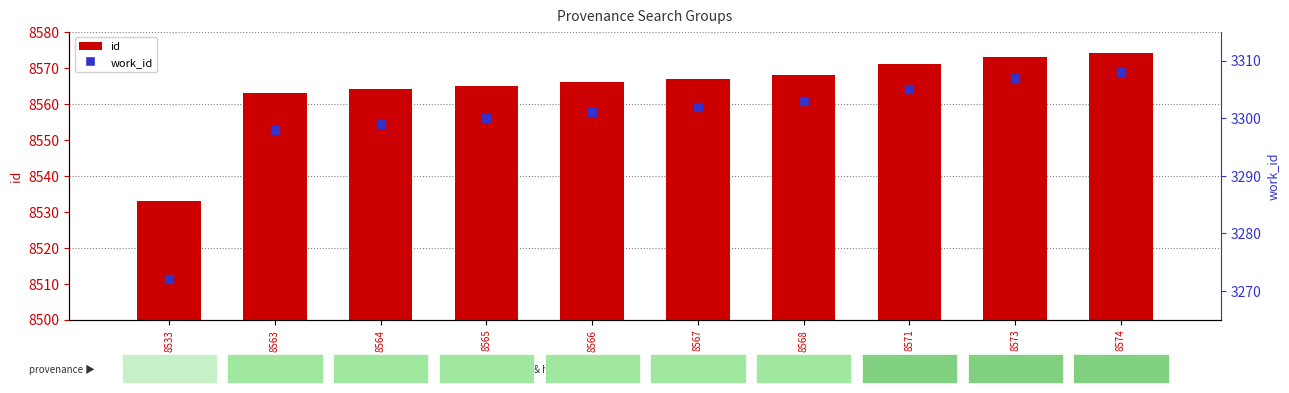

What are all the series names shown in the legend?

id, work_id